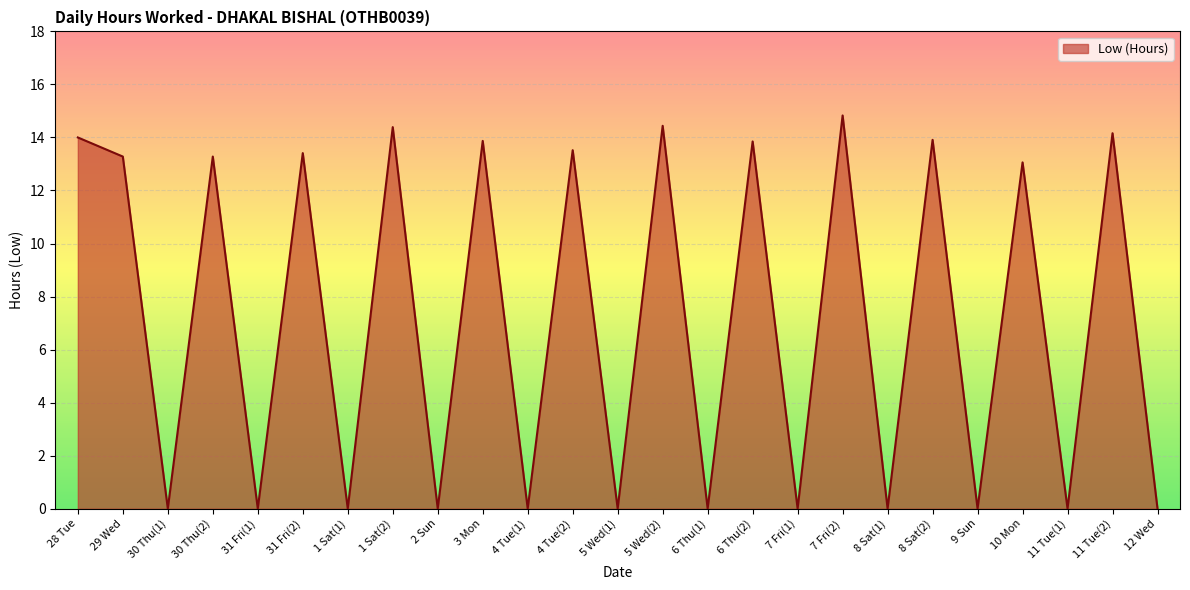

What position from the right is 6 Thu(2)?

10